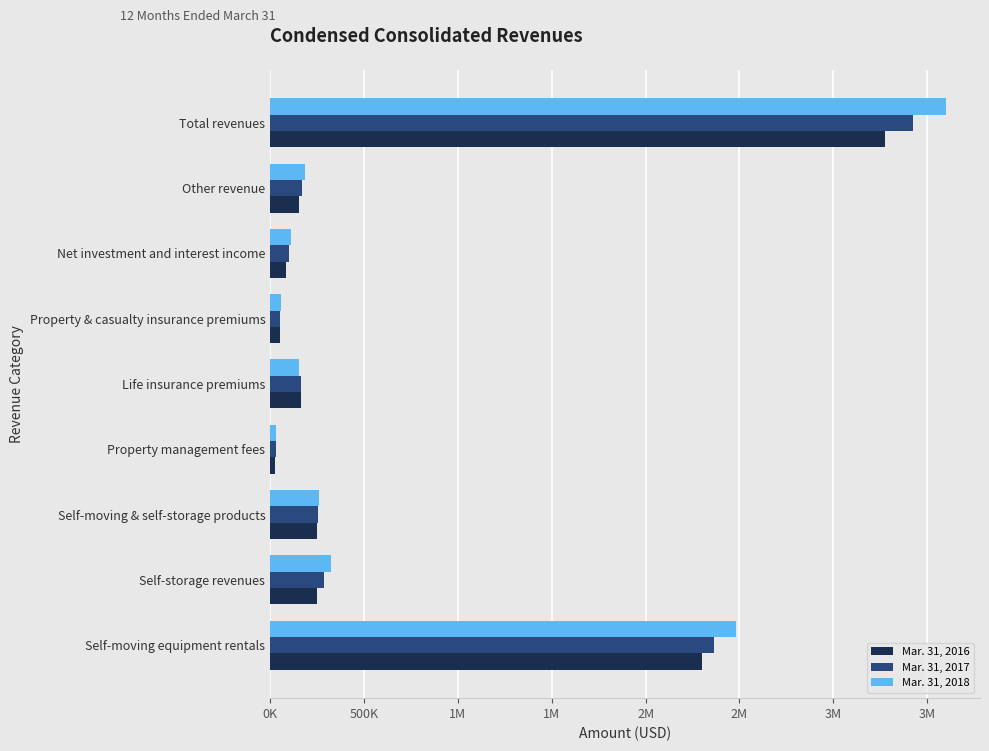

What are all the series names shown in the legend?

Mar. 31, 2016, Mar. 31, 2017, Mar. 31, 2018